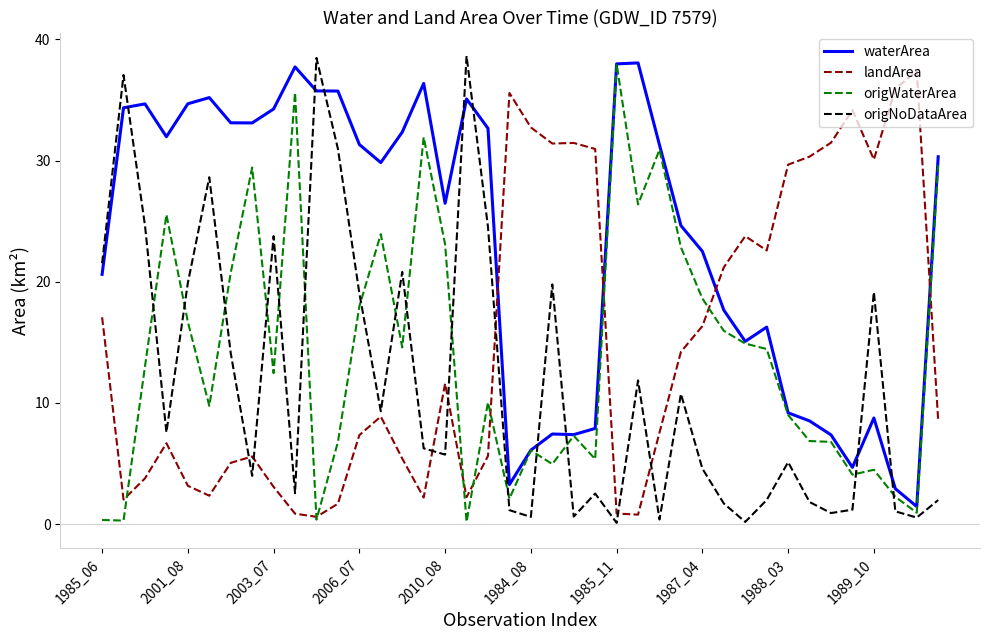

Which series has the largest total across all categories?

waterArea